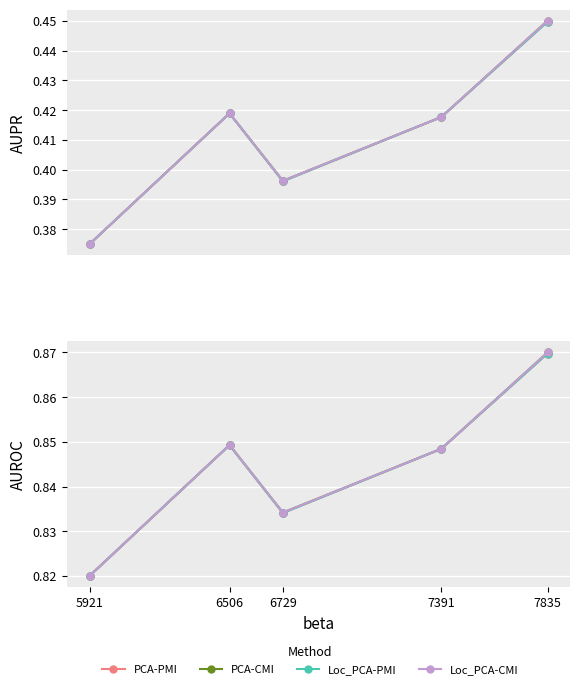

The Loc_PCA-PMI series shows 0.8 at 6729. True or false?

True